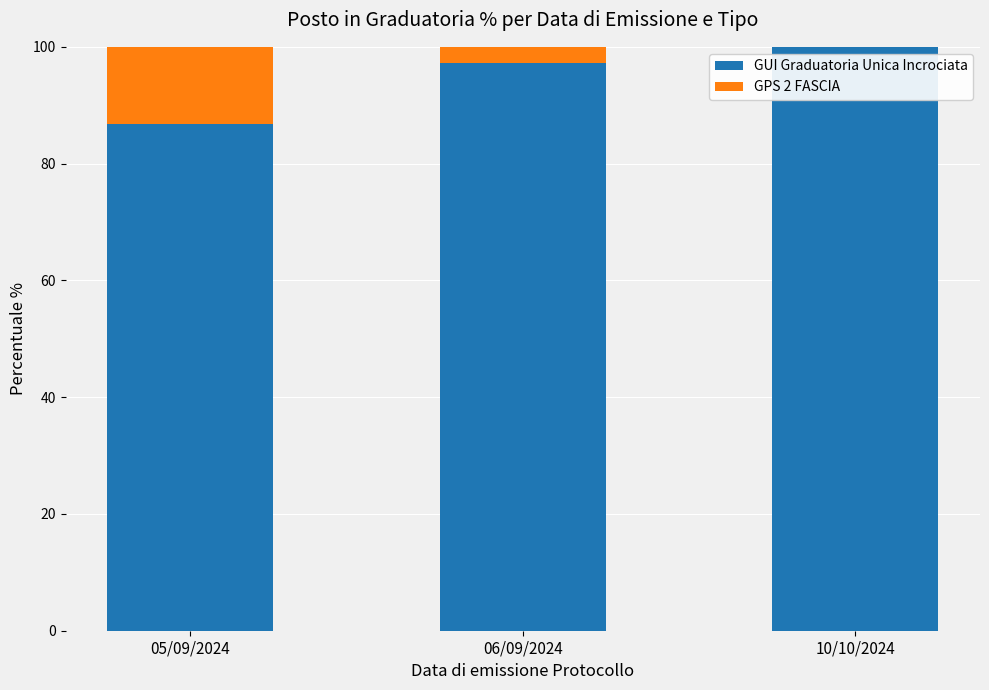

The GUI Graduatoria Unica Incrociata series shows 52.8 at 05/09/2024. True or false?

False